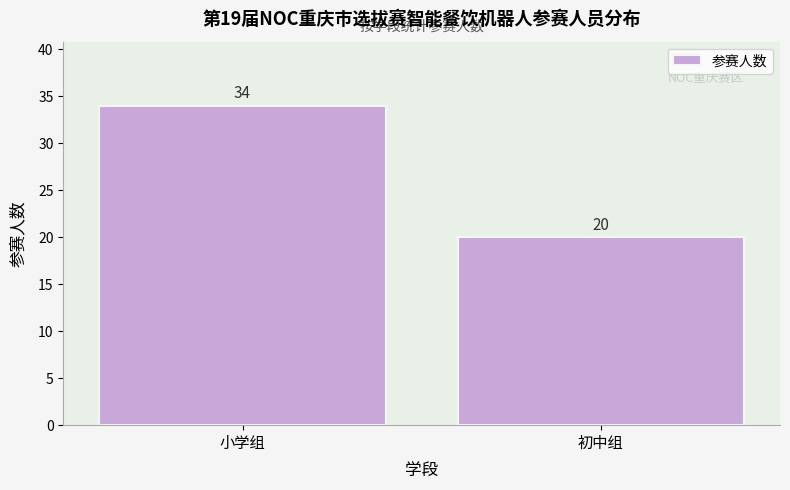

Reading left to right, transcribe all the data shown in this chart.

小学组=34	初中组=20